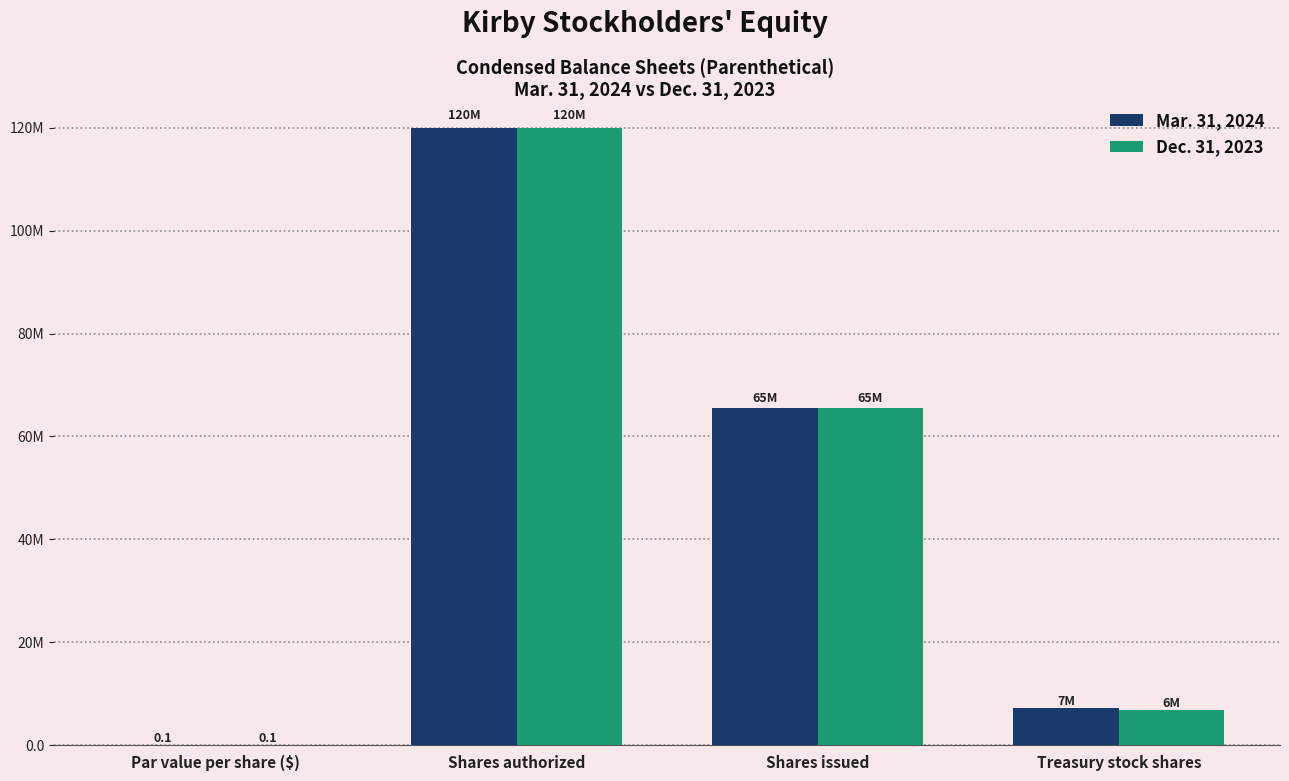

Is it true that Dec. 31, 2023 equals 65500000.0 at Shares issued?

True